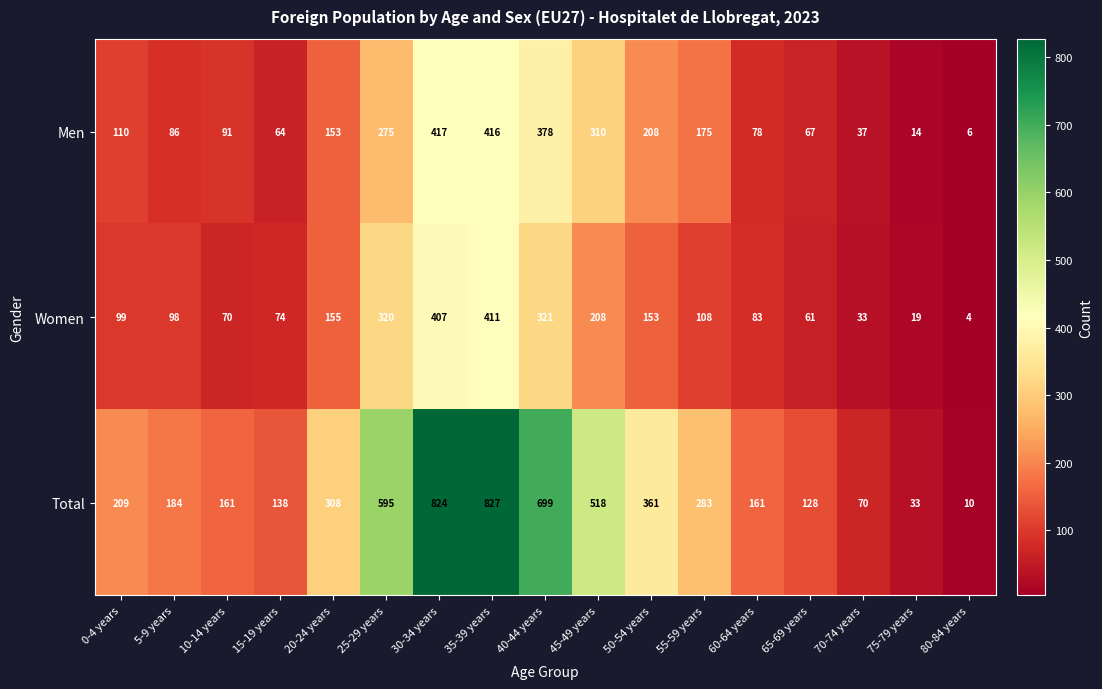

What value does the Women series have at 20-24 years, to the nearest 10?

160